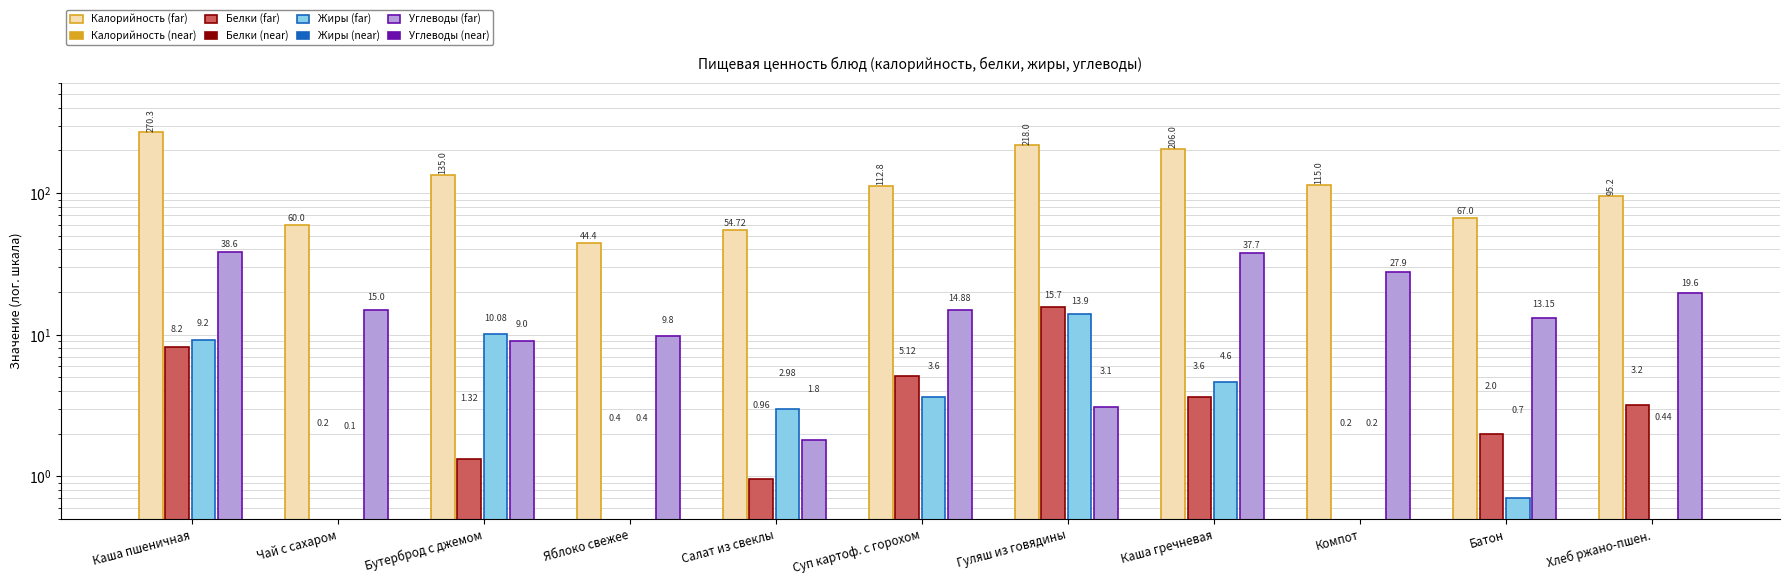

The value of жиры at Чай с сахаром is 0.1. True or false?

True